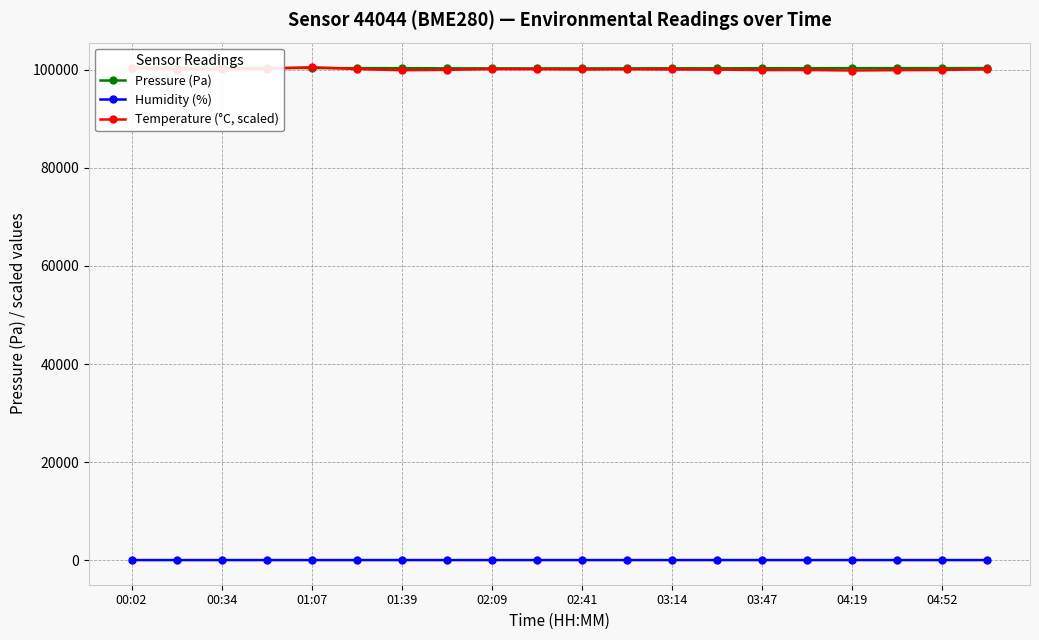

True or false: Humidity (%) and Temperature (°C, scaled) cross at least once.

False